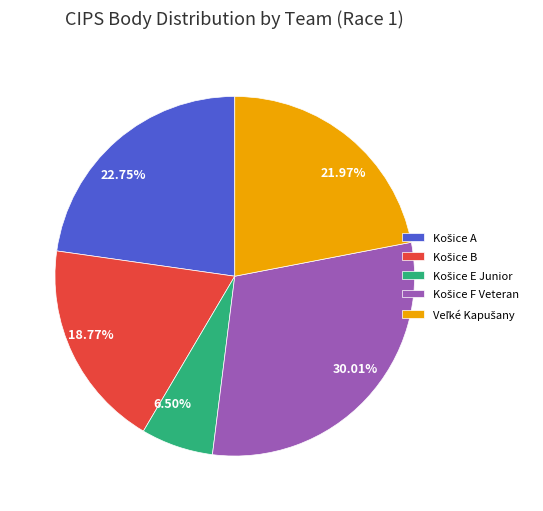

How many segments does this pie chart have?

5